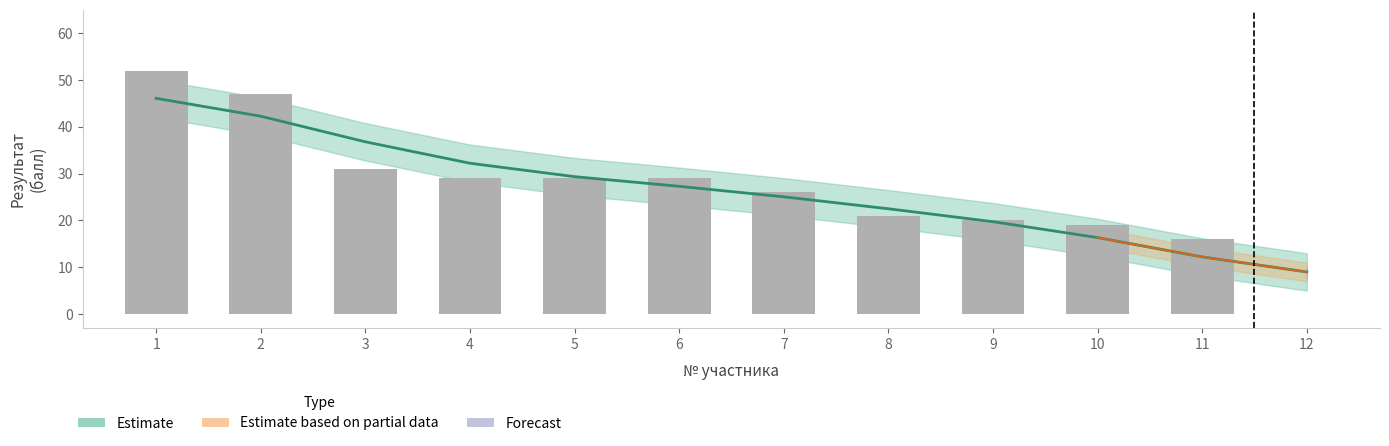

Reading left to right, what are all the values shown in this chart?

52	47	31	29	29	29	26	21	20	19	16	0